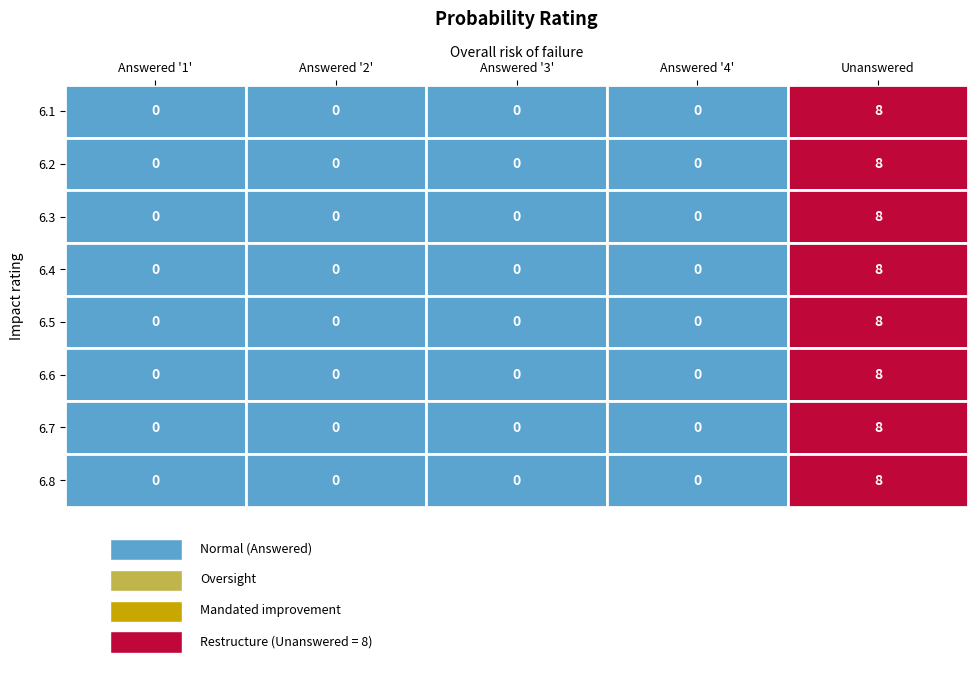

Which series has the largest total across all categories?

6.1